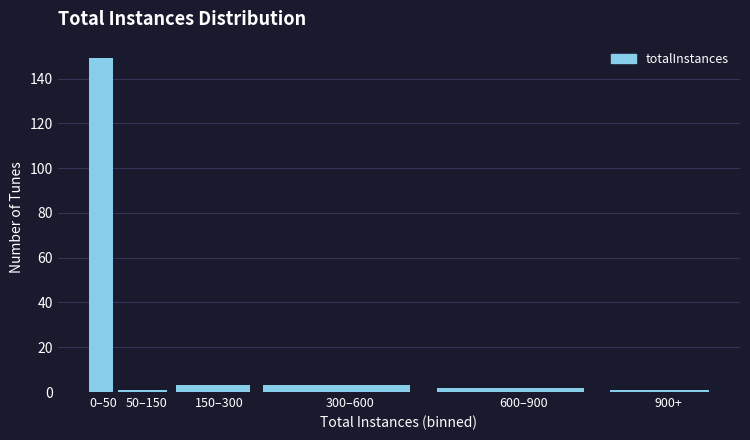

Reading left to right, what are all the values shown in this chart?

149	1	3	3	2	1